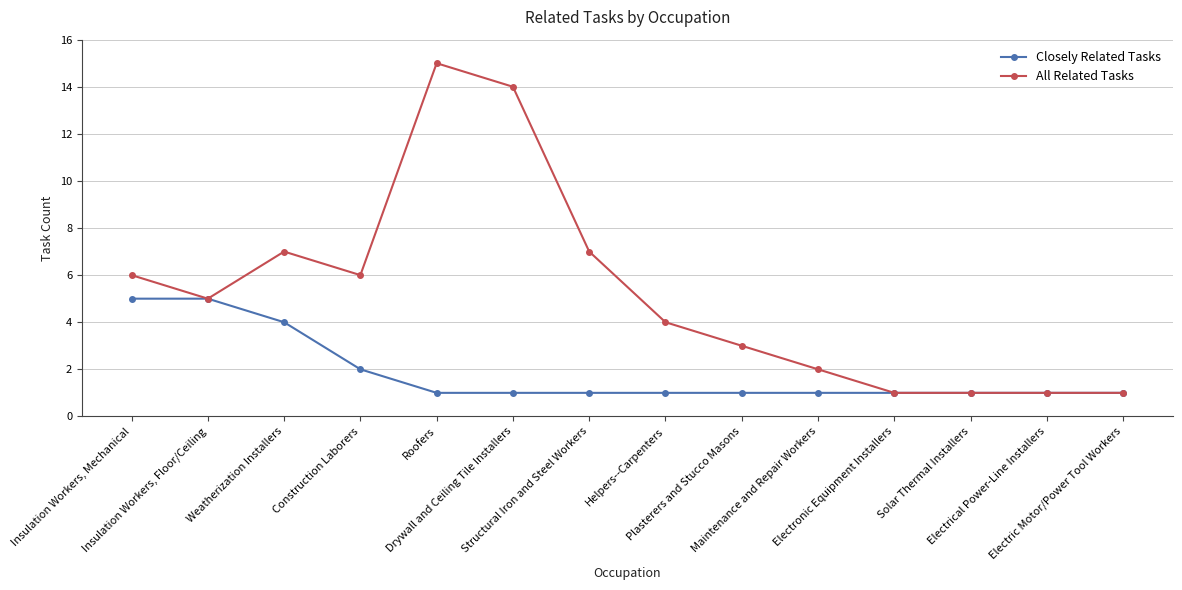

Which series changed the most between Drywall and Ceiling Tile Installers and Electrical Power-Line Installers?

All Related Tasks